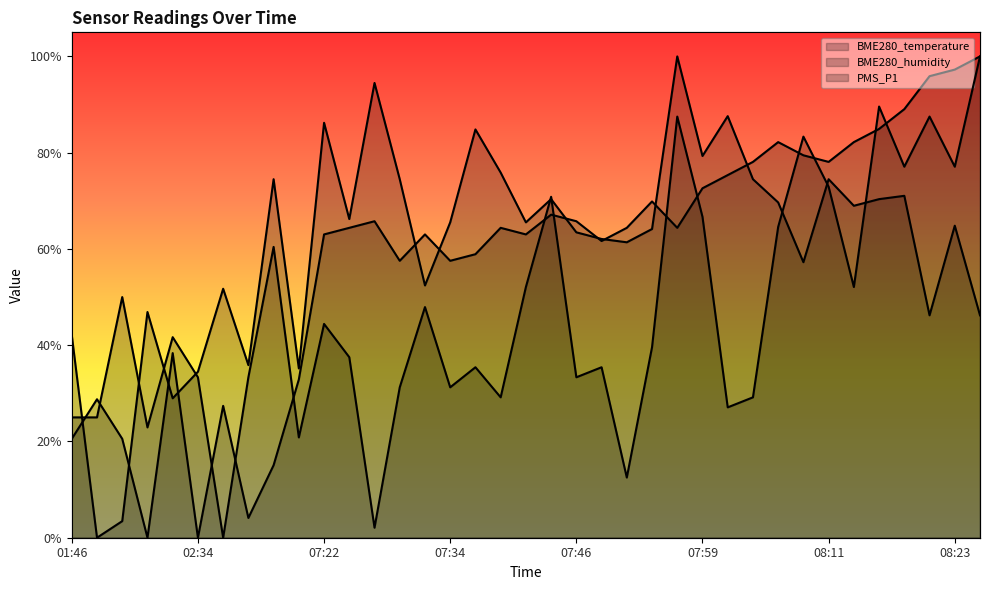

Reading left to right, what are all the values shown in this chart?

BME280_temperature: 20.5	28.8	20.5	0.0	38.4	0.0	27.4	4.1	15.1	32.9	63.0	64.4	65.8	57.5	63.0	57.5	58.9	64.4	63.0	67.1	65.8	61.6	64.4	69.9	64.4	72.6	75.3	78.1	82.2	79.5	78.1	82.2	84.9	89.0	95.9	97.3	100.0
BME280_humidity: 42.1	0.0	3.4	46.9	29.0	34.5	51.7	35.9	74.5	35.2	86.2	66.2	94.5	74.5	52.4	65.5	84.8	75.9	65.5	70.3	63.4	62.1	61.4	64.1	100.0	79.3	87.6	74.5	69.7	57.2	74.5	69.0	70.3	71.0	46.2	64.8	46.2
PMS_P1: 25.0	25.0	50.0	22.9	41.7	33.3	0.0	33.3	60.4	20.8	44.4	37.5	2.1	31.2	47.9	31.2	35.4	29.2	52.1	70.8	33.3	35.4	12.5	39.6	87.5	66.7	27.1	29.2	64.6	83.3	72.9	52.1	89.6	77.1	87.5	77.1	100.0